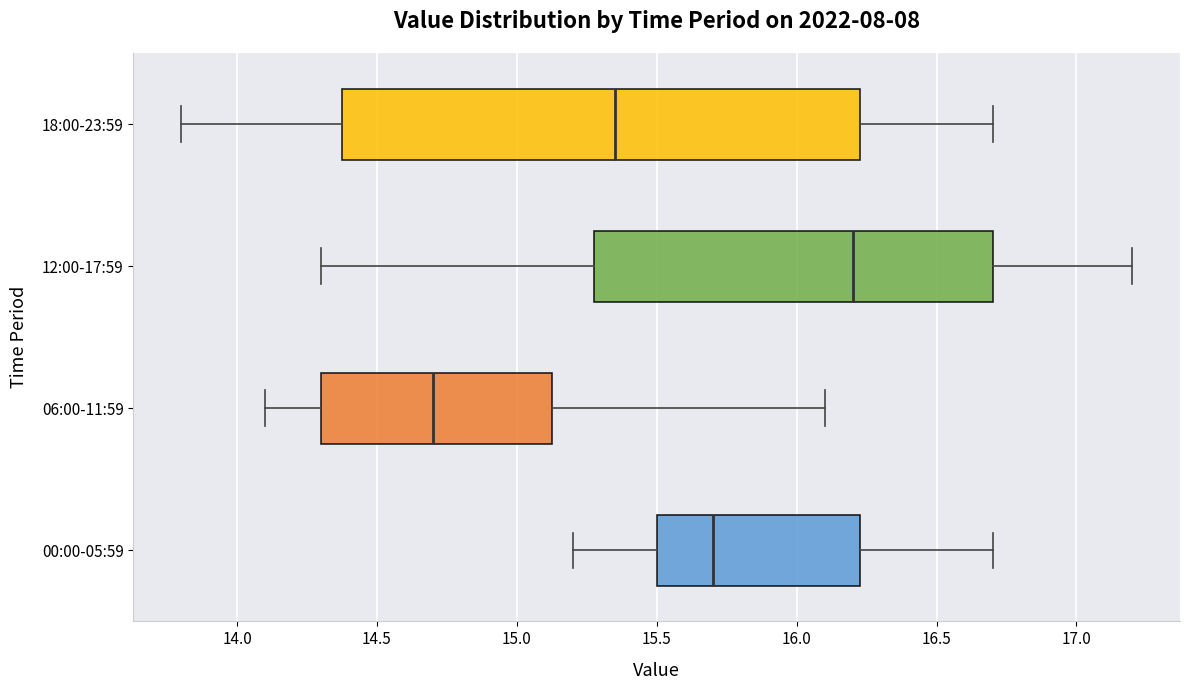

Reading bottom to top, transcribe this box plot: for each box, give where its median line is, the range the box spans, and where its two whiskers end, as read against the x-axis. The values are not printed on the chart, so give them approximately, as read against the axis.

00:00-05:59: median 15.70, box 15.50 to 16.25, whiskers 15.20 to 16.70
06:00-11:59: median 14.70, box 14.30 to 15.15, whiskers 14.10 to 16.10
12:00-17:59: median 16.20, box 15.30 to 16.70, whiskers 14.30 to 17.20
18:00-23:59: median 15.35, box 14.40 to 16.25, whiskers 13.80 to 16.70